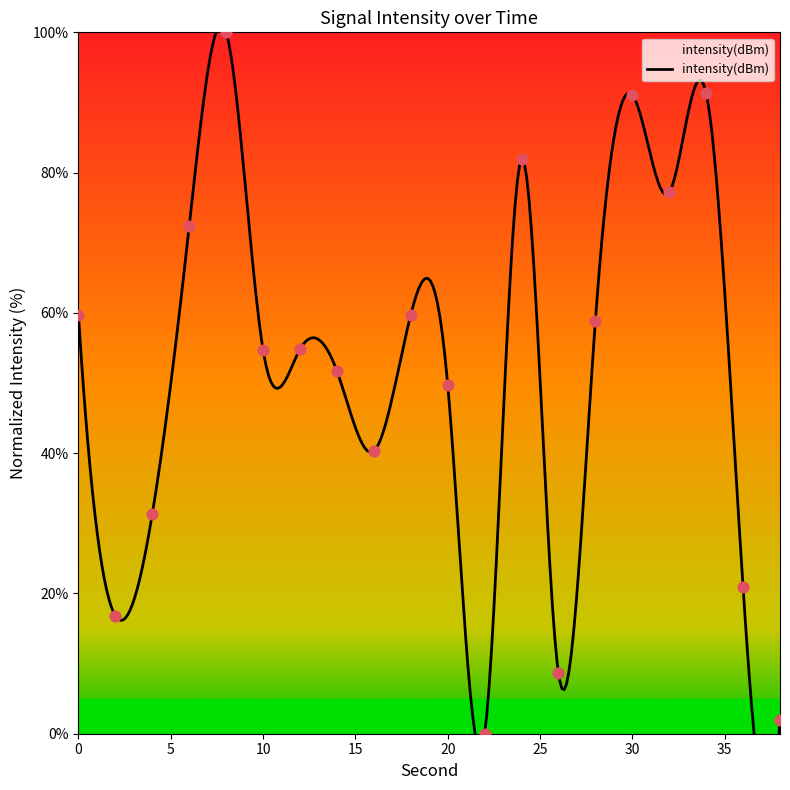

What is the change in value from 16 to 38?

-38.3